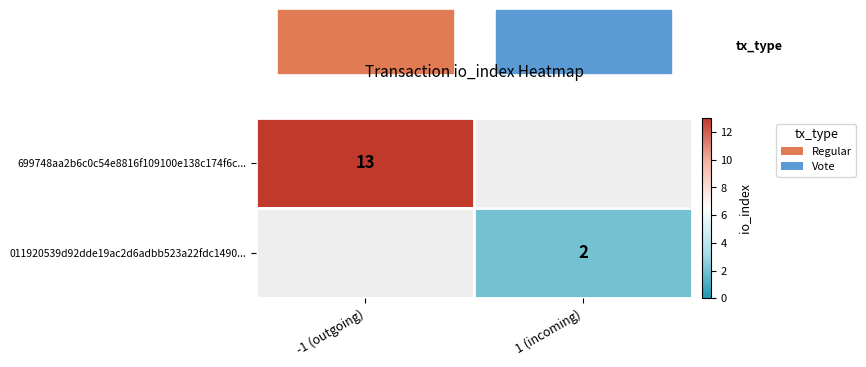

True or false: 699748aa2b6c0c54e8816f109100e138c174f6c... has a value of 8 at -1 (outgoing).

False